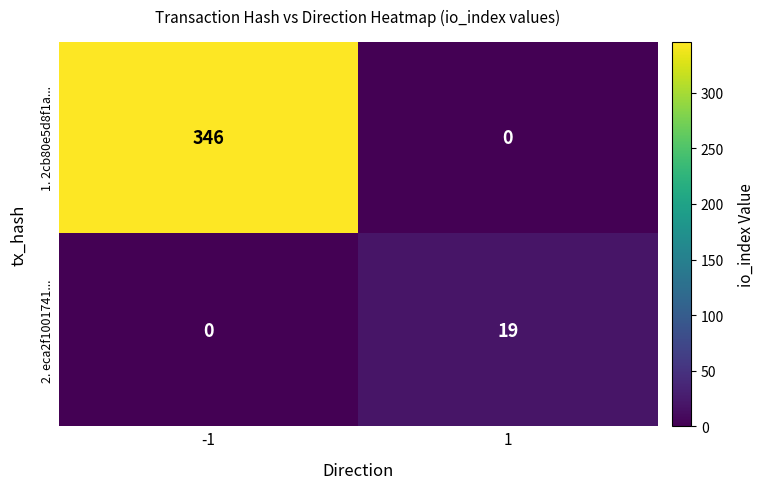

What is the average value of the 2. eca2f1001741... series?

10